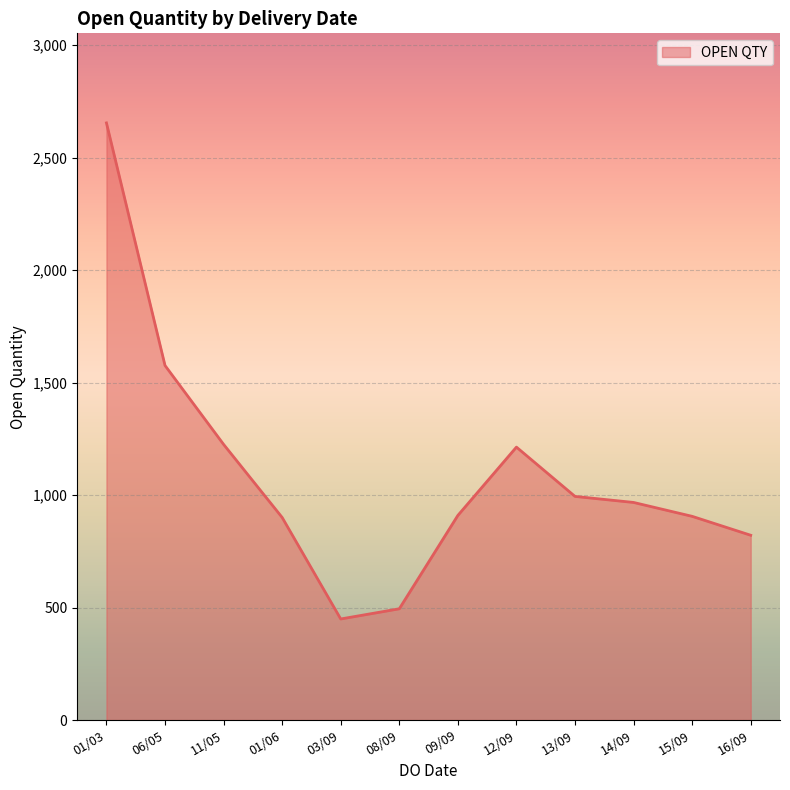

What is the approximate value at 13/09?

994.2